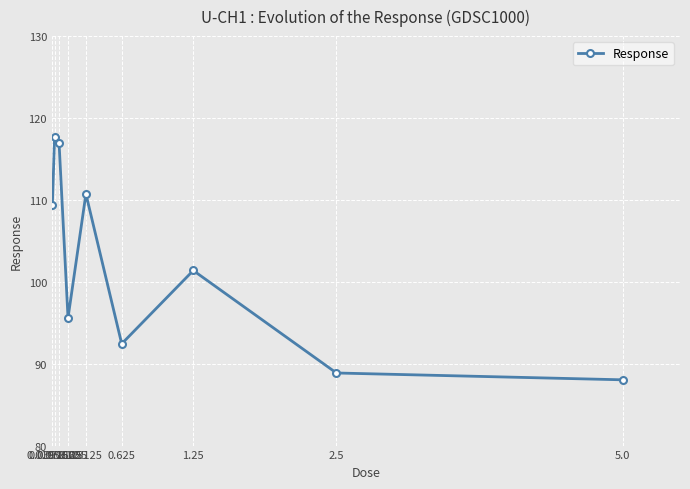

Count the number of data series in this chart.

1